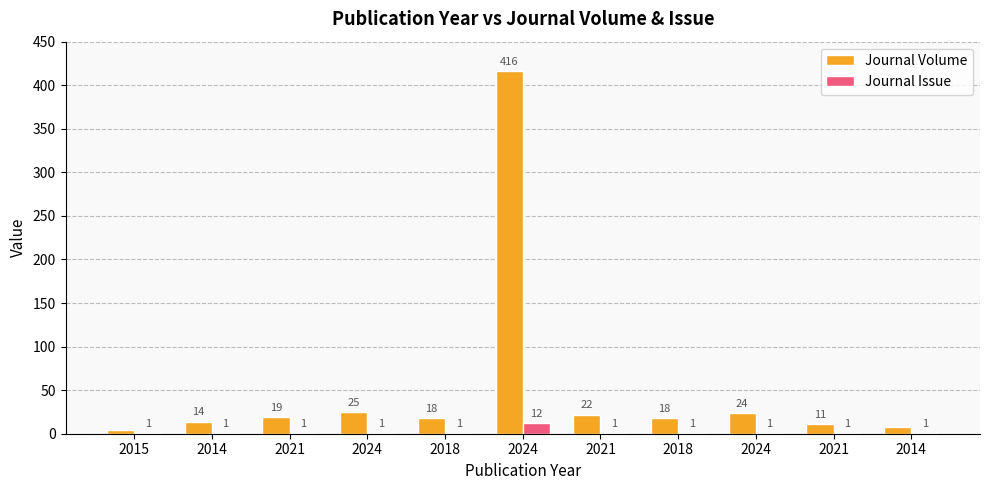

What are all the series names shown in the legend?

Journal Volume, Journal Issue